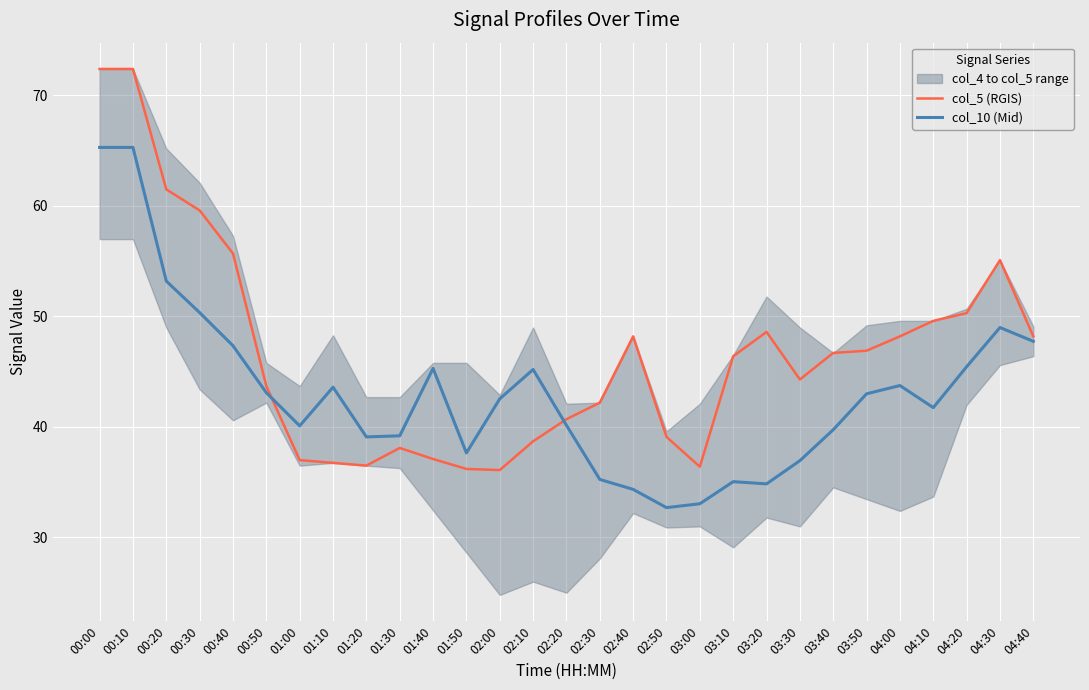

At which label does col_10 (Mid) first exceed 42?

00:00